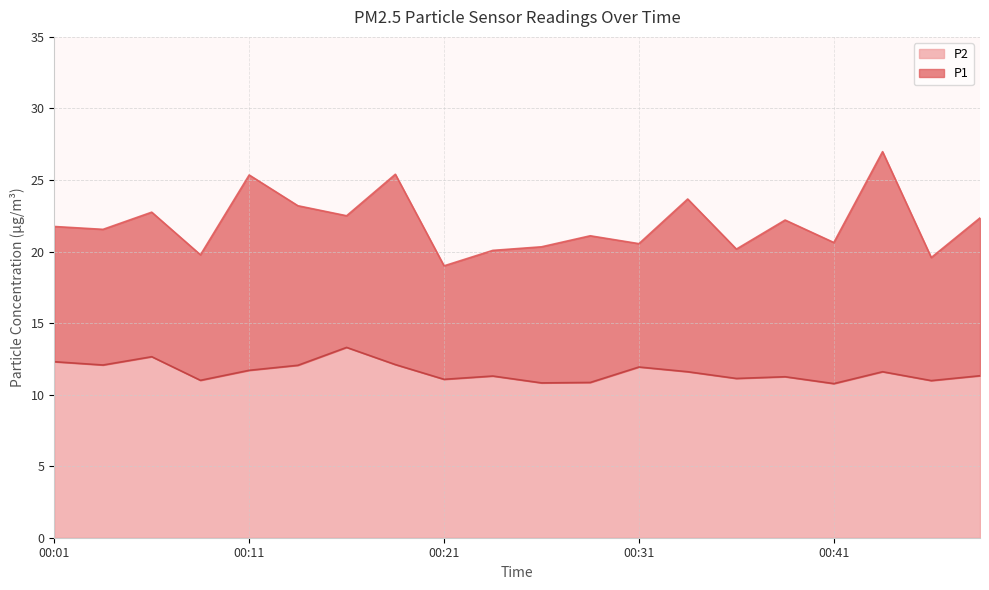

True or false: P1 and P2 cross at least once.

False